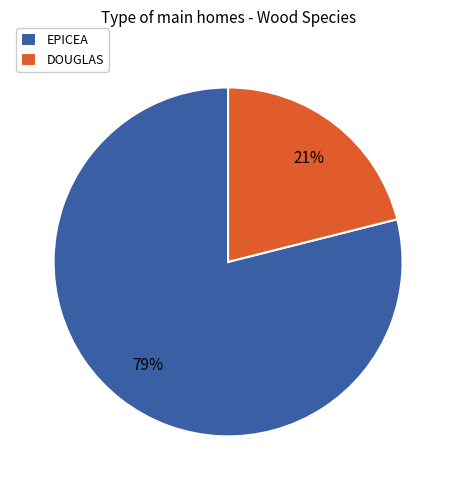

How many slices are in this pie chart?

2